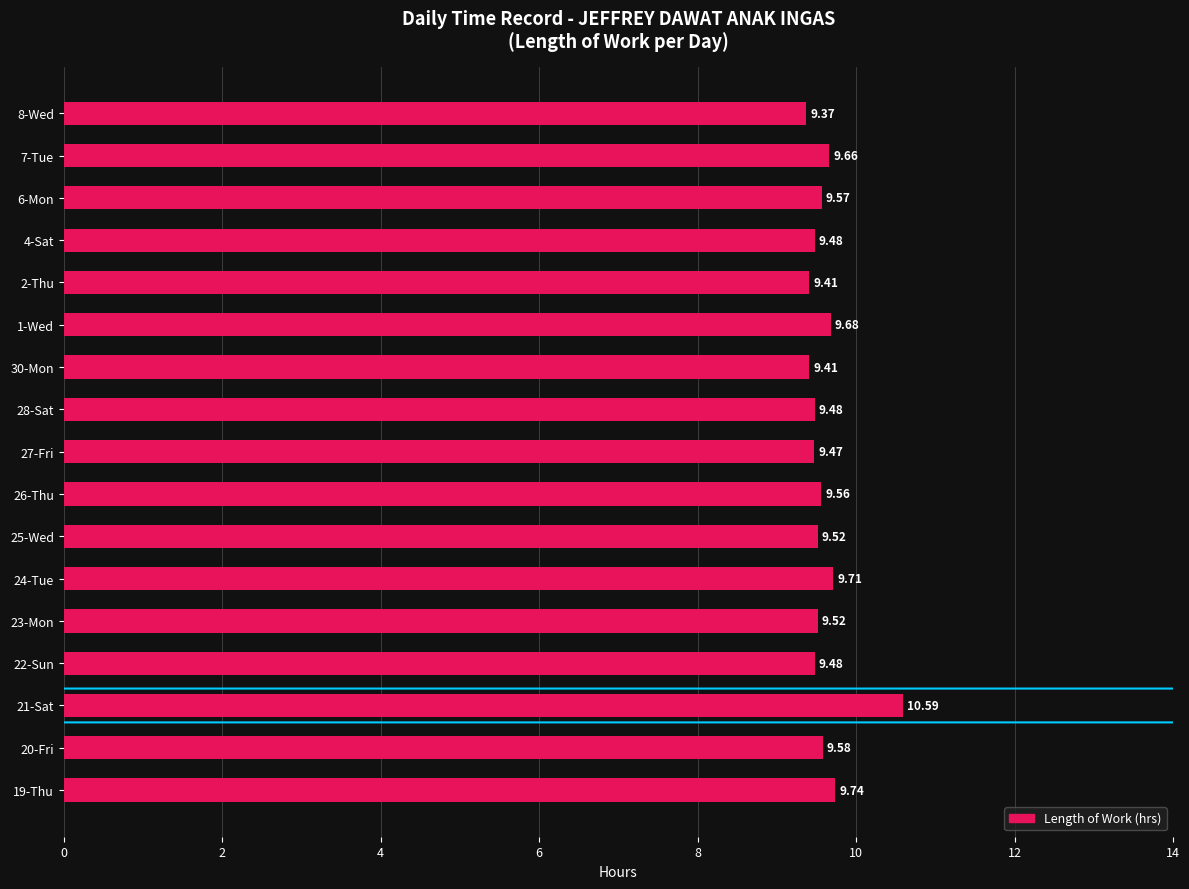

Does the chart contain any negative values?

No